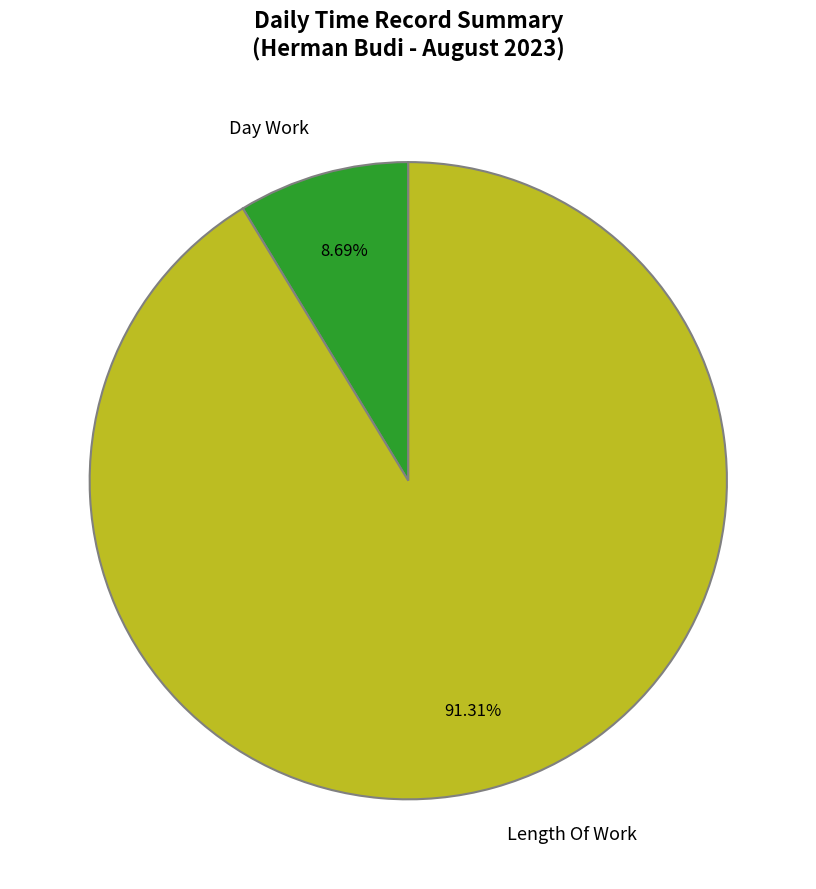

What is the majority slice?

Length Of Work